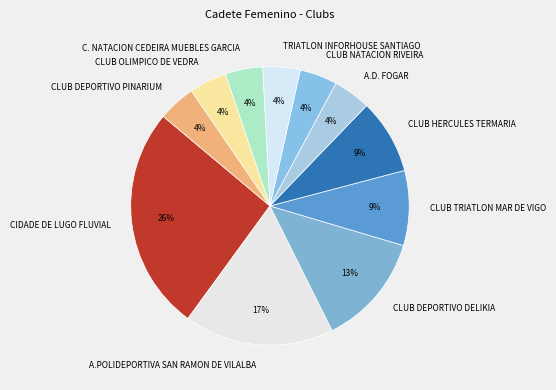

How many segments does this pie chart have?

11